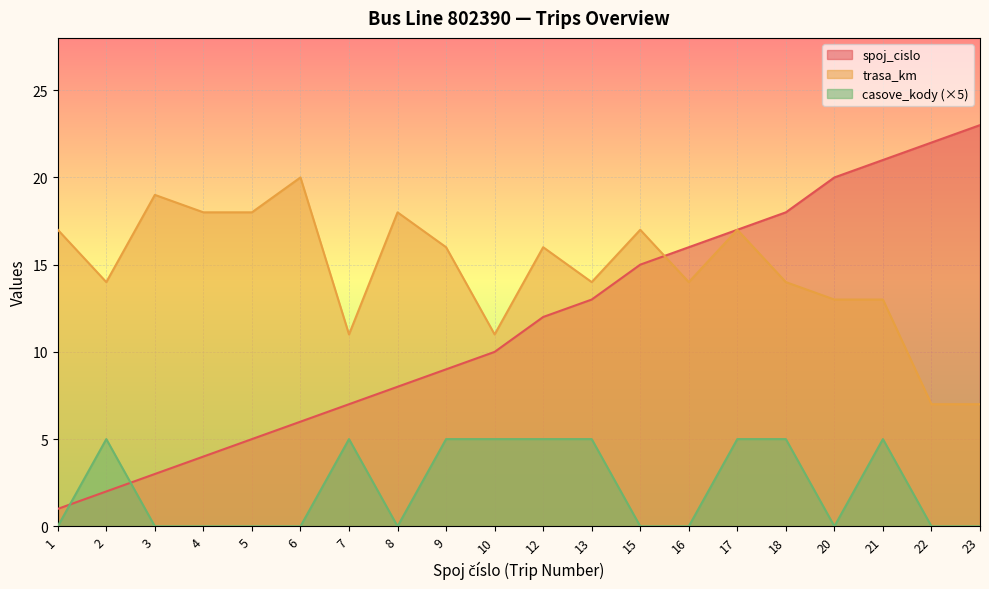

List the series in order of their overall mean, highest first.

trasa_km, spoj_cislo, casove_kody (×5)